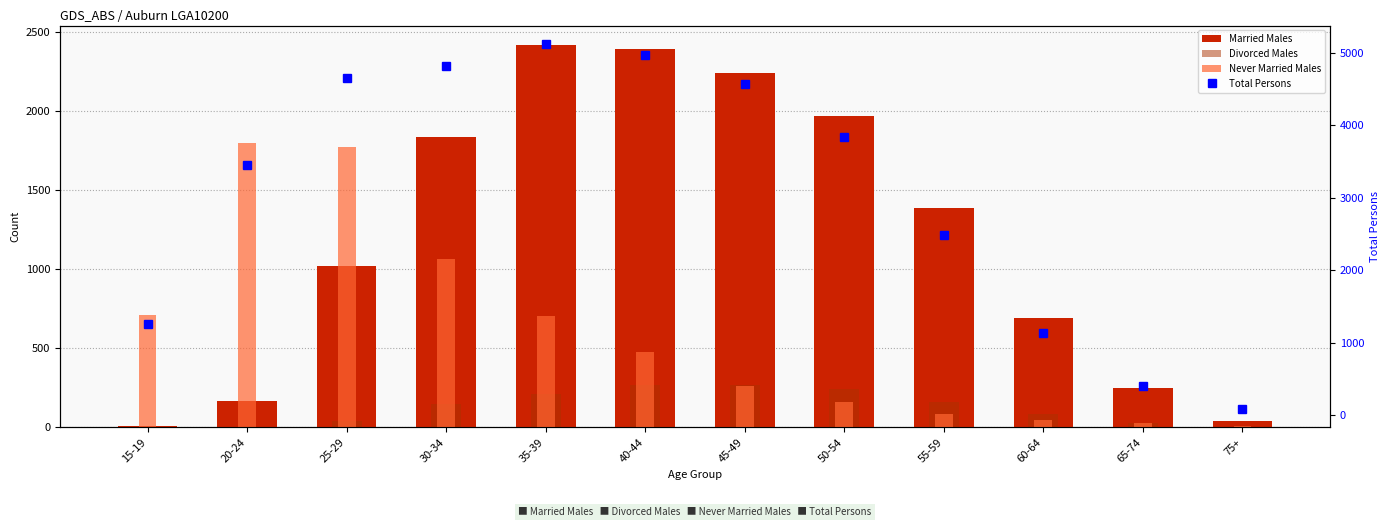

What is the value of the Married Males bar at the 8th from the left?

1970